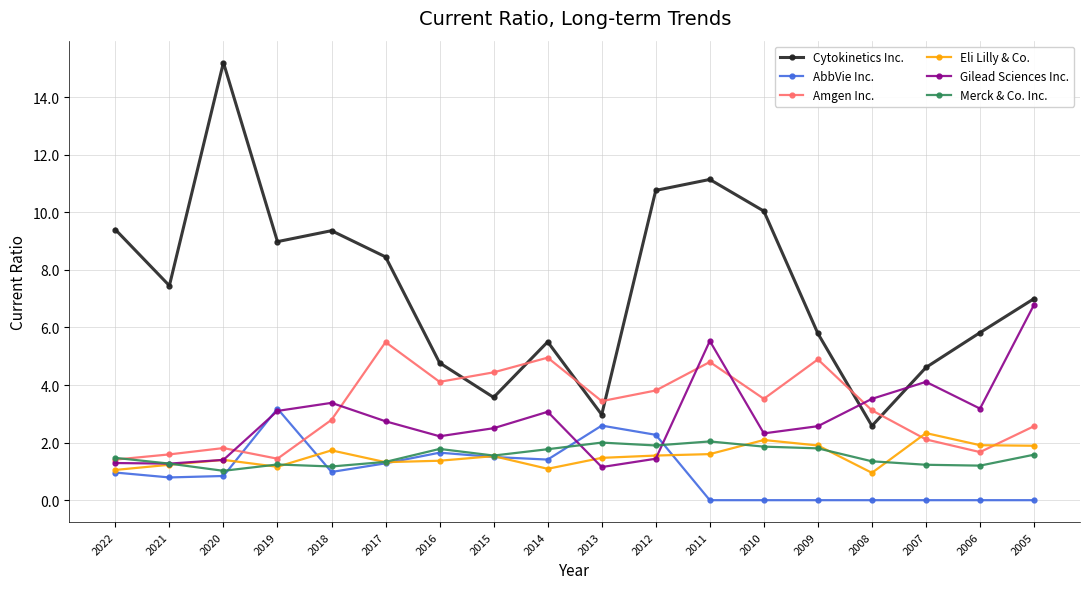

In Eli Lilly & Co., how many points are higher than both neighbors (excluding endpoints)?

5